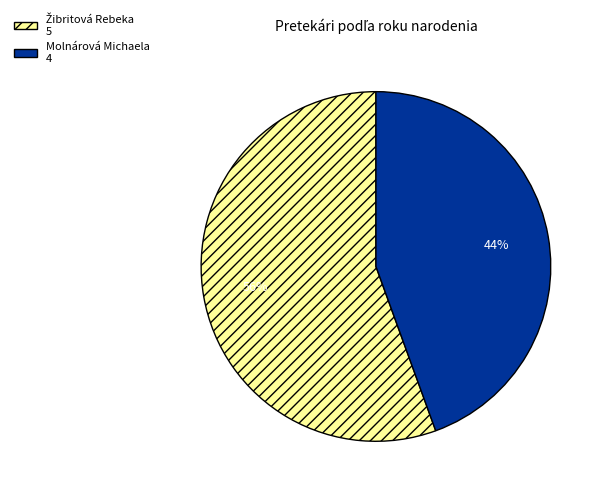

To the nearest percent, what percentage of the pie is Molnárová Michaela?

44%